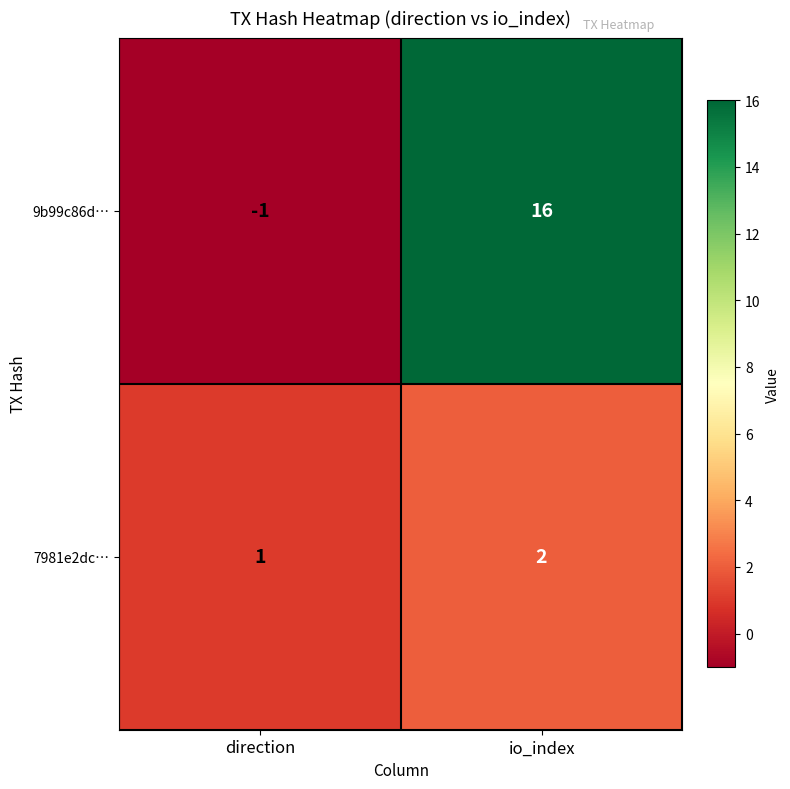

Rank the series by their maximum value, from lowest to highest.

7981e2dc…, 9b99c86d…